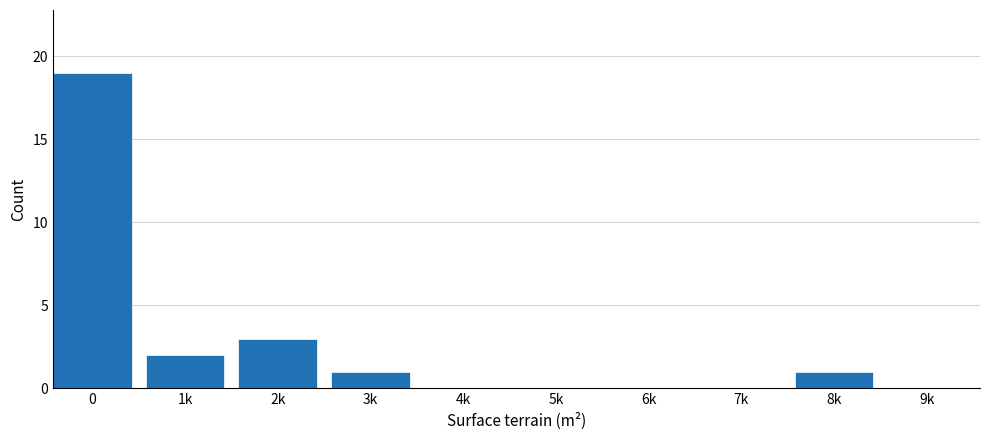

Reading left to right, what are all the values shown in this chart?

0=19	1k=2	2k=3	3k=1	4k=0	5k=0	6k=0	7k=0	8k=1	9k=0